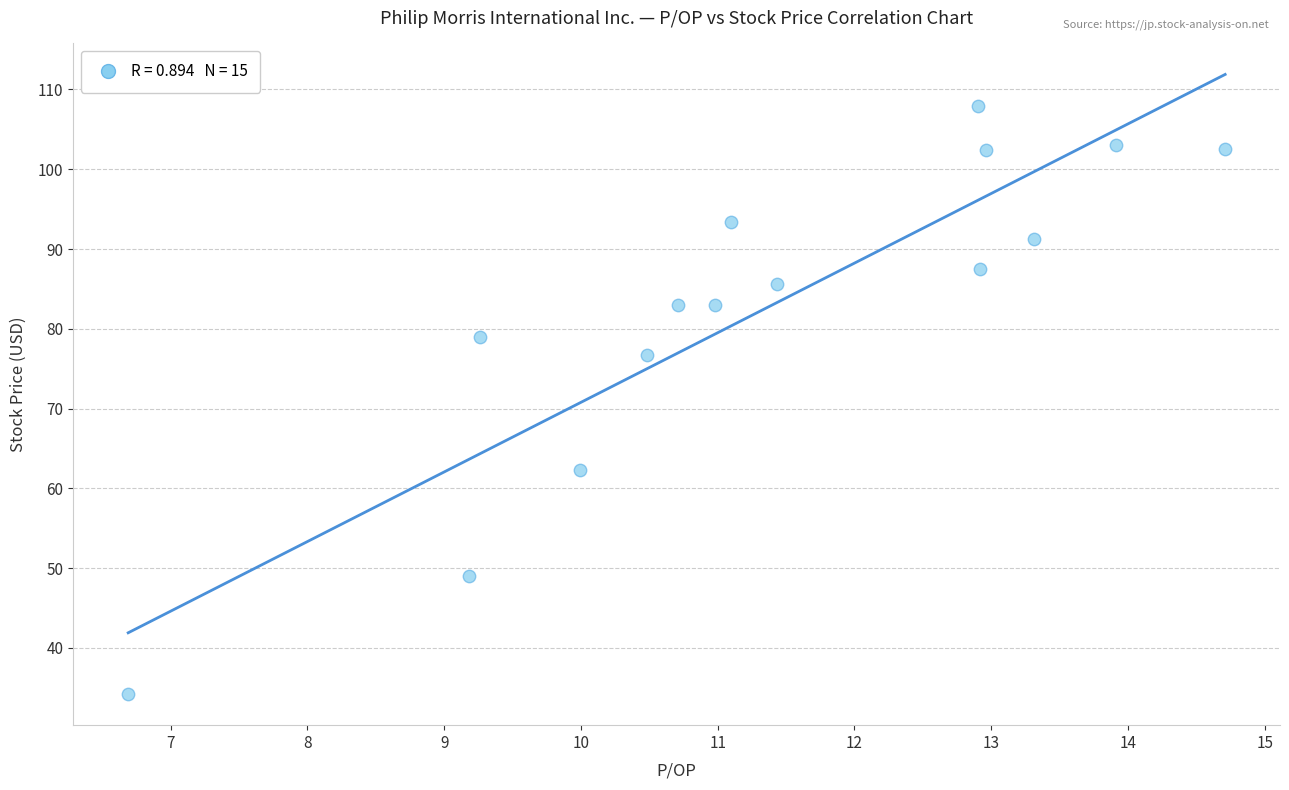

What is the range of X values (max minus min)?

8.0